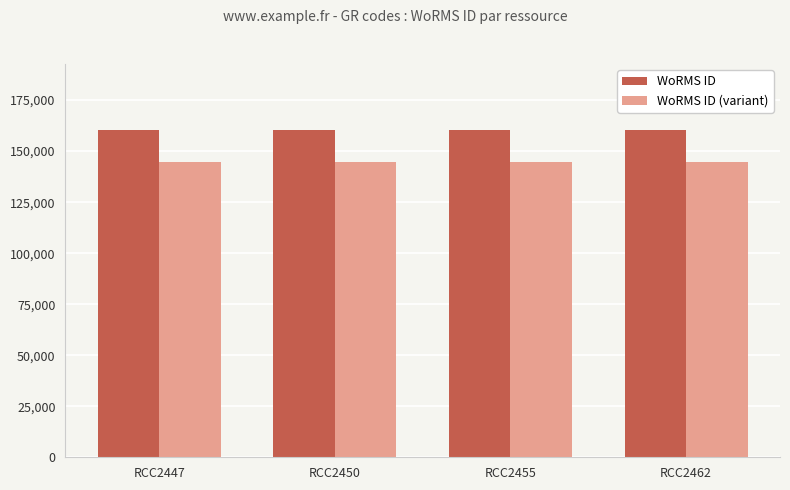

Reading right to left, what are all the values shown in this chart?

WoRMS ID: 160572	160572	160572	160572
WoRMS ID (variant): 144514	144514	144514	144514